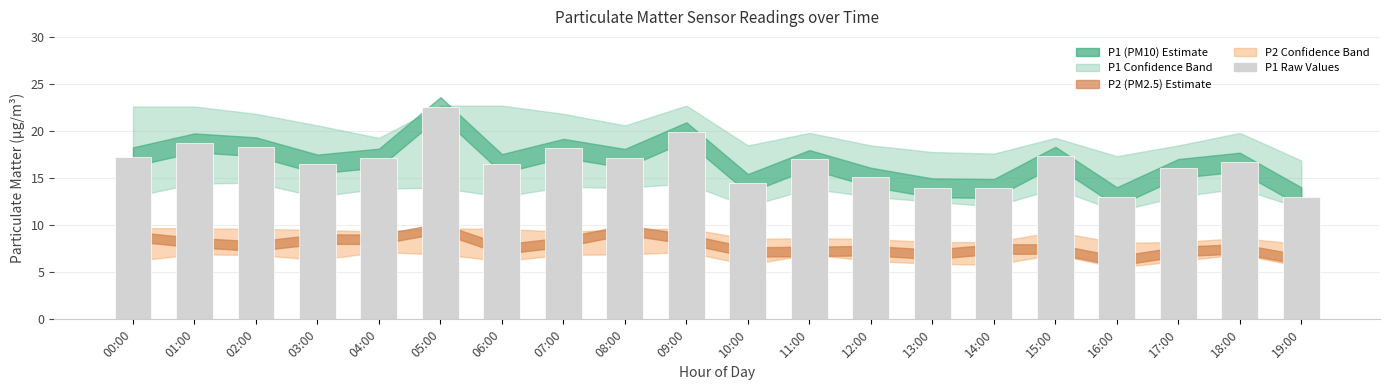

The value at 07:00 is 4.6. True or false?

False